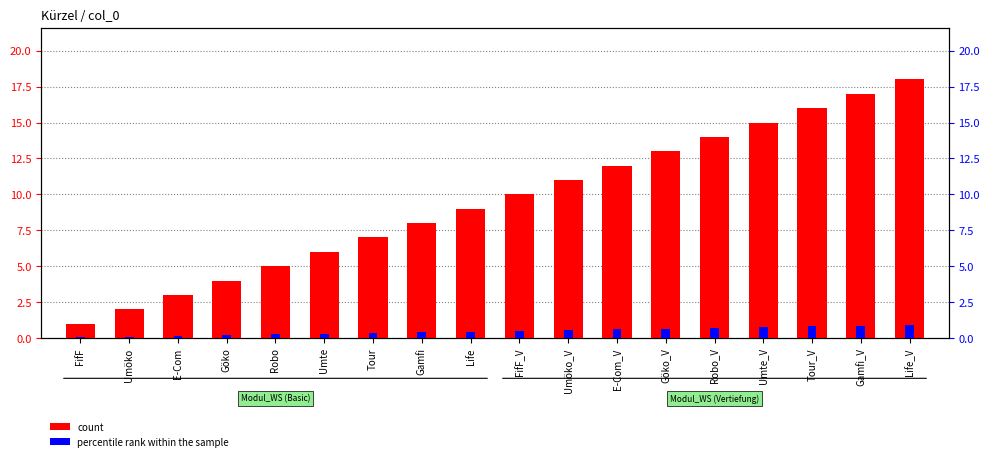

What is the maximum value for count?

18.0